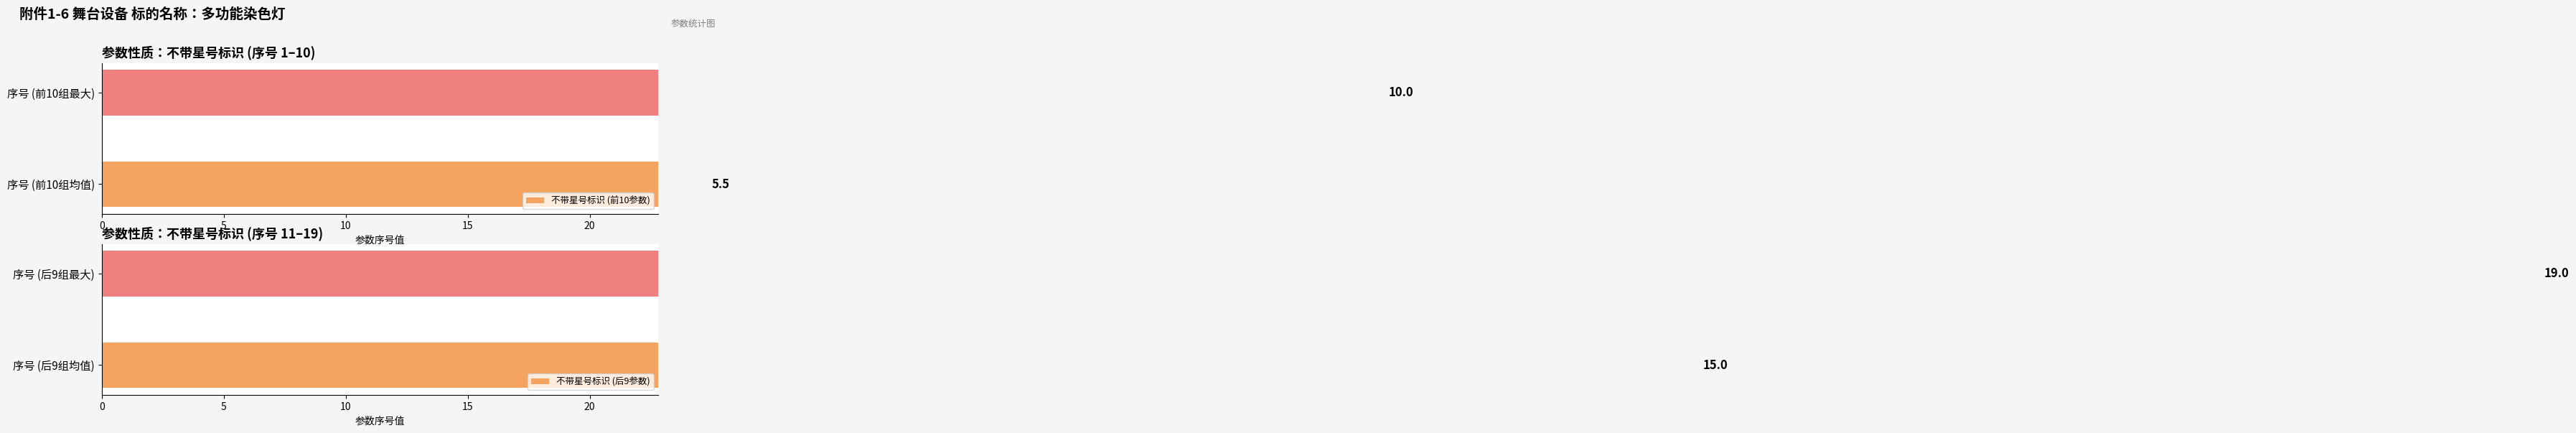

Which series has the widest spread of values?

不带星号标识 (后9参数)